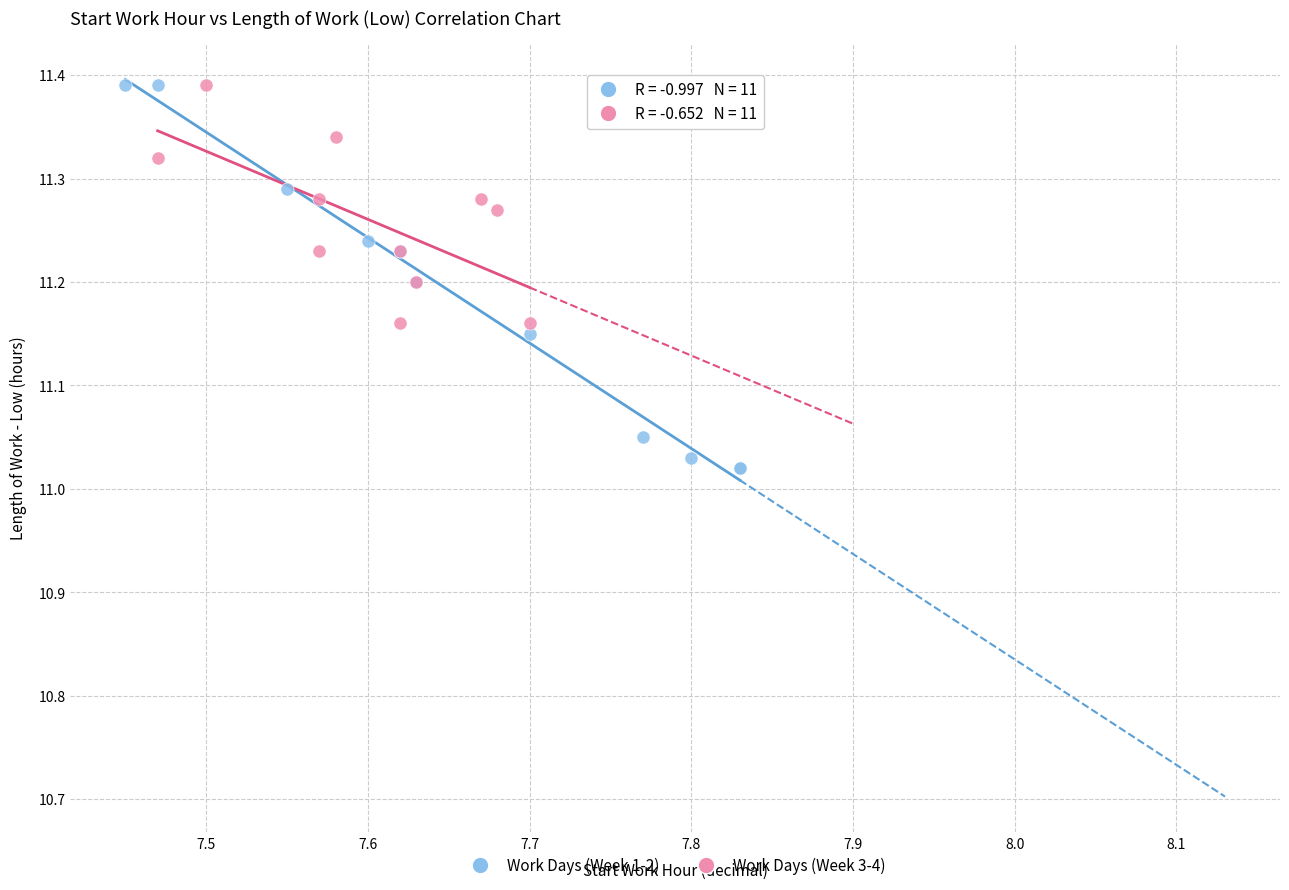

Which series reaches the minimum Y coordinate?

Work Days (Week 1-2)